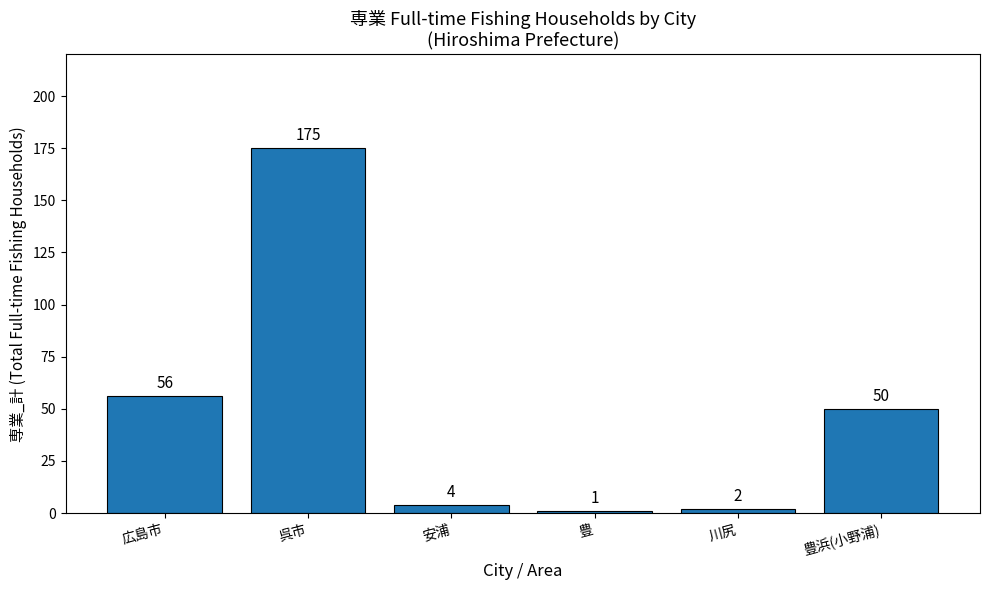

What position from the right is 安浦?

4